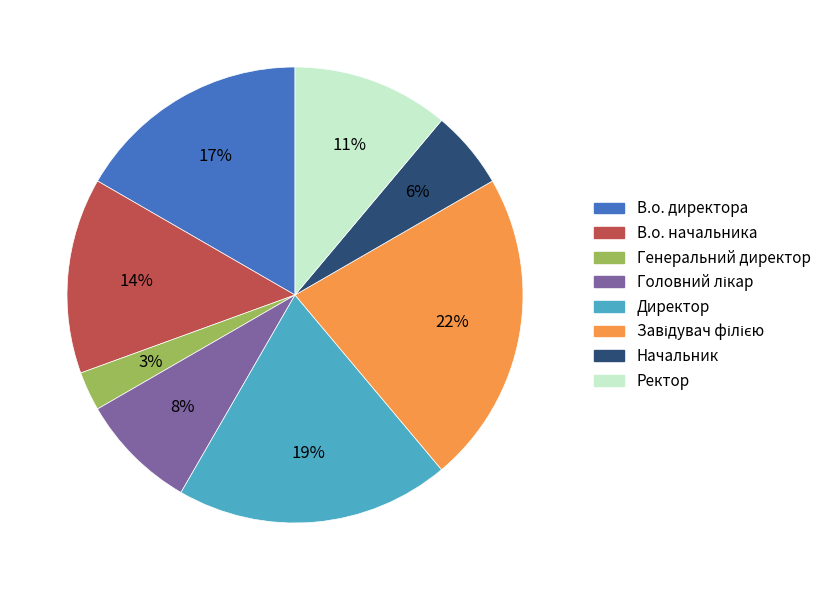

How many slices are in this pie chart?

8